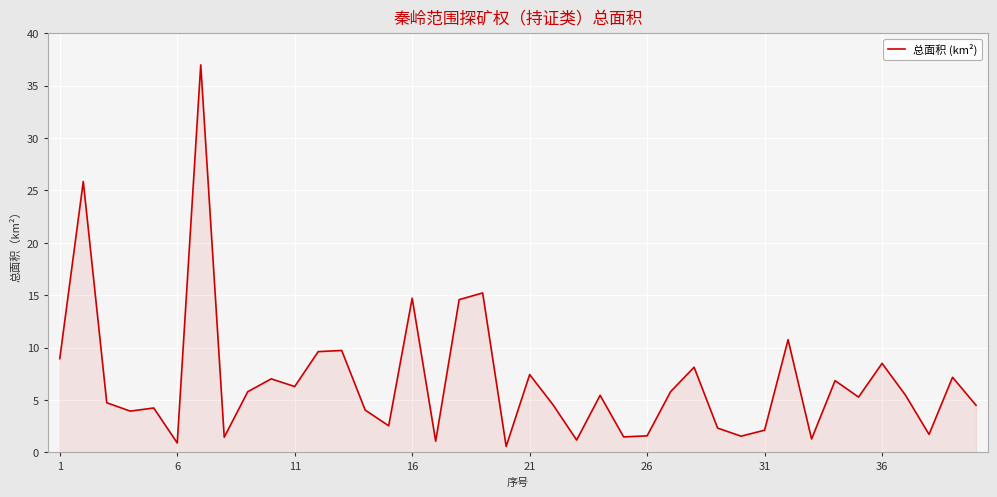

Does the chart have visible grid lines?

Yes